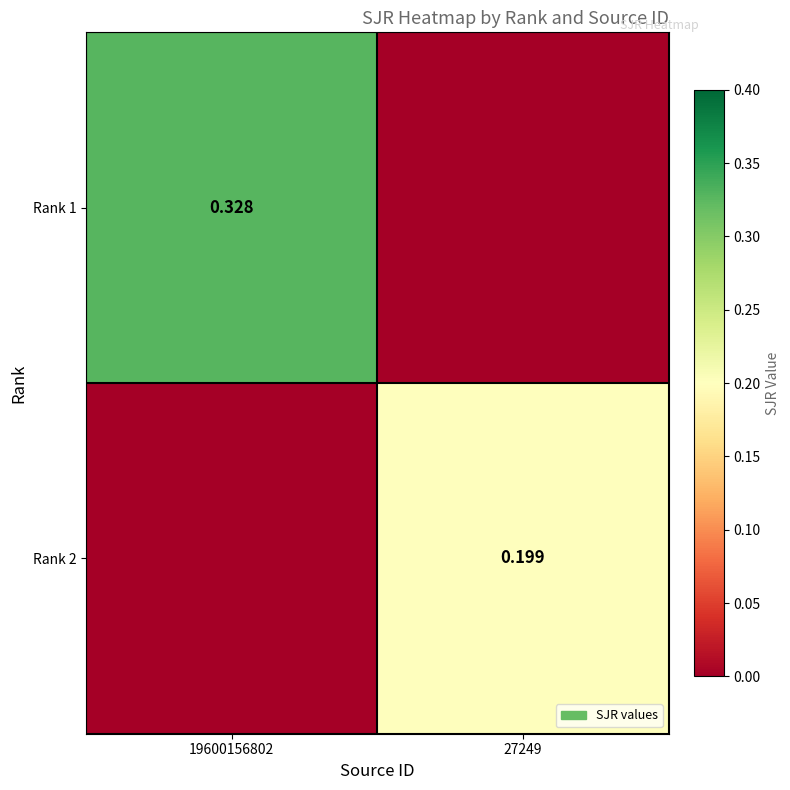

Is the value of Rank 1 at 19600156802 greater than the value of Rank 2 at 27249?

Yes